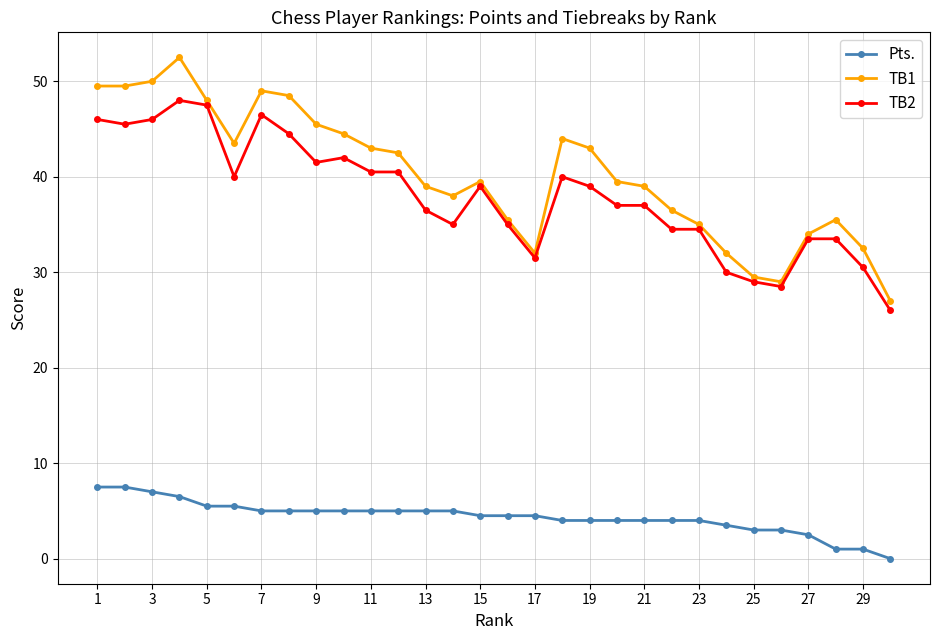

Which series has the largest total across all categories?

TB1